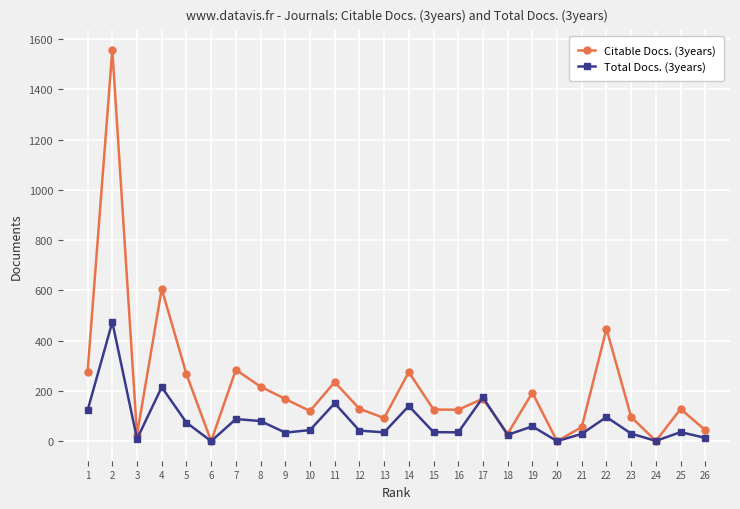

Which series has the largest total across all categories?

Citable Docs. (3years)